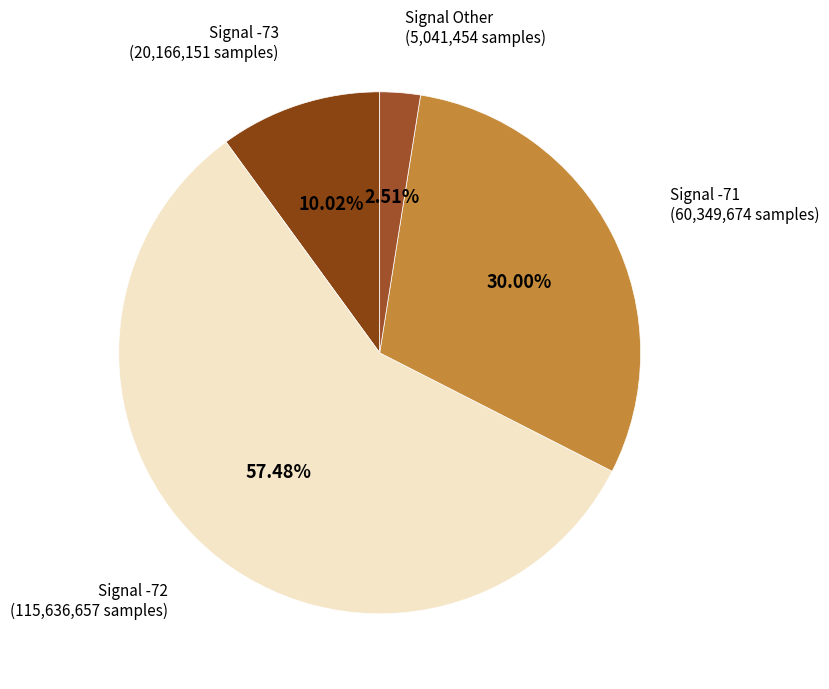

Is there any slice that represents more than half of the pie?

Yes